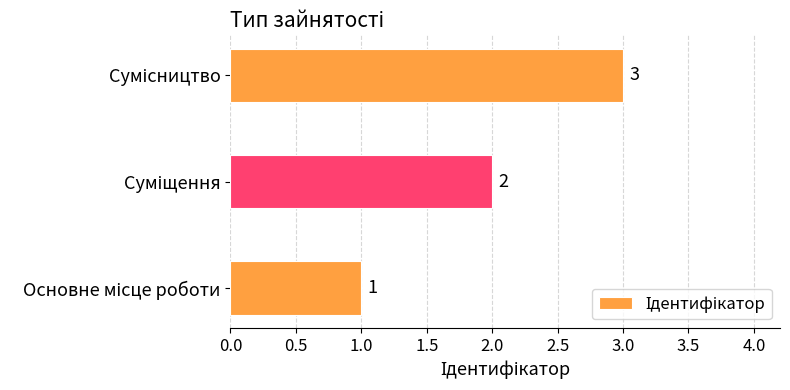

How many values are between 1 and 3?

3